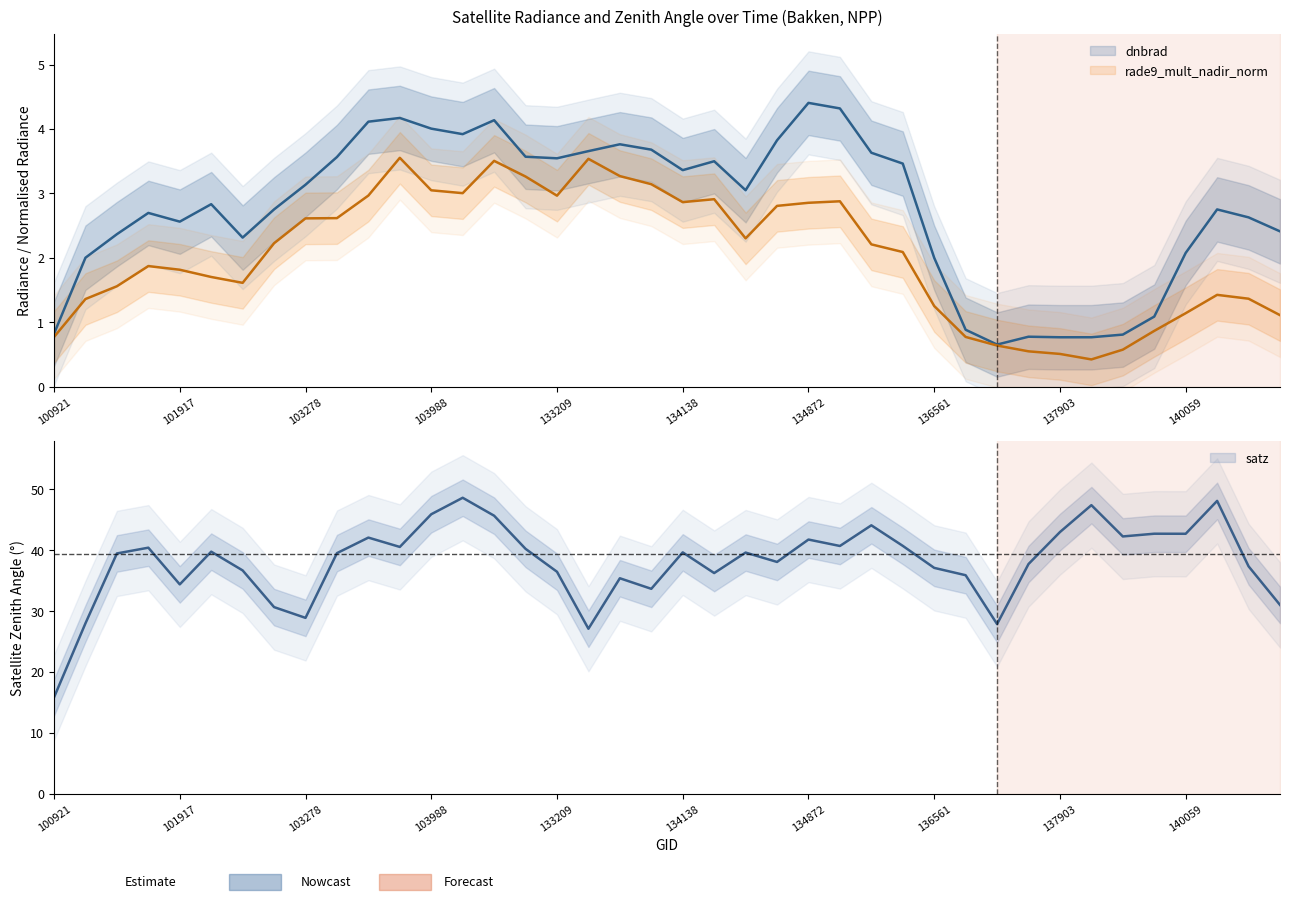

The rade9_mult_nadir_norm series shows 0.2 at 137916. True or false?

False